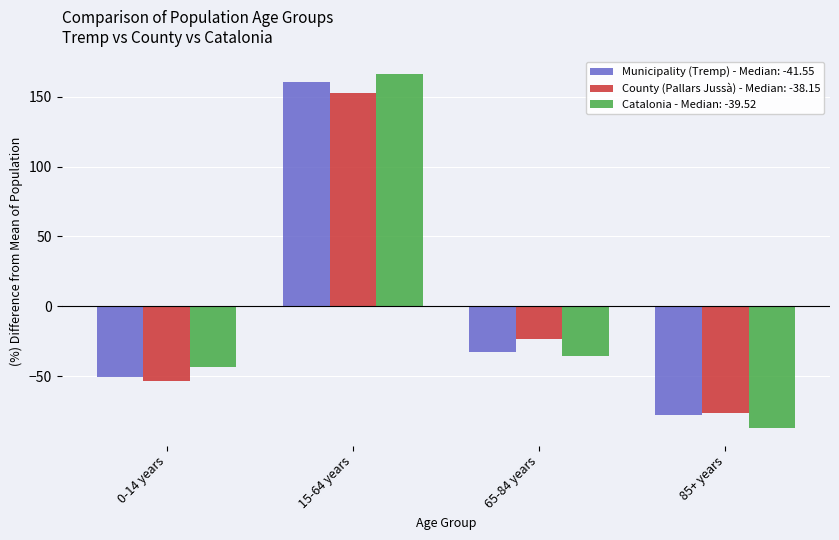

What is the total value across all series at 15-64 years?

479.4